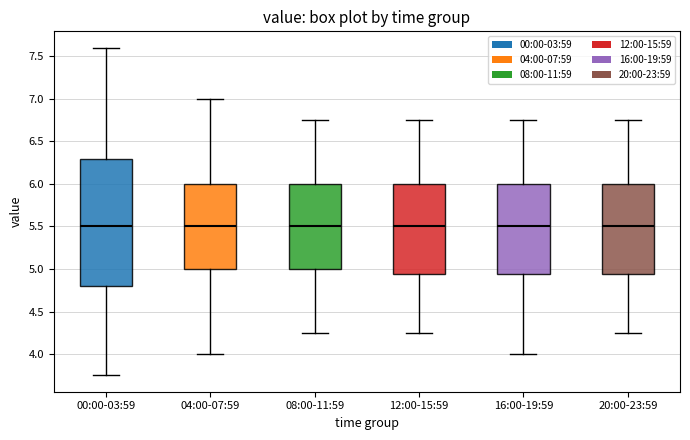

Reading left to right, read every box against the y-axis: the position of its median line, the range the box covers, and the ends of its whiskers. The values are not printed on the chart, so give them approximately, as read against the axis.

00:00-03:59: median 5.50, box 4.80 to 6.30, whiskers 3.75 to 7.60
04:00-07:59: median 5.50, box 5.00 to 6.00, whiskers 4.00 to 7.00
08:00-11:59: median 5.50, box 5.00 to 6.00, whiskers 4.25 to 6.75
12:00-15:59: median 5.50, box 4.95 to 6.00, whiskers 4.25 to 6.75
16:00-19:59: median 5.50, box 4.95 to 6.00, whiskers 4.00 to 6.75
20:00-23:59: median 5.50, box 4.95 to 6.00, whiskers 4.25 to 6.75